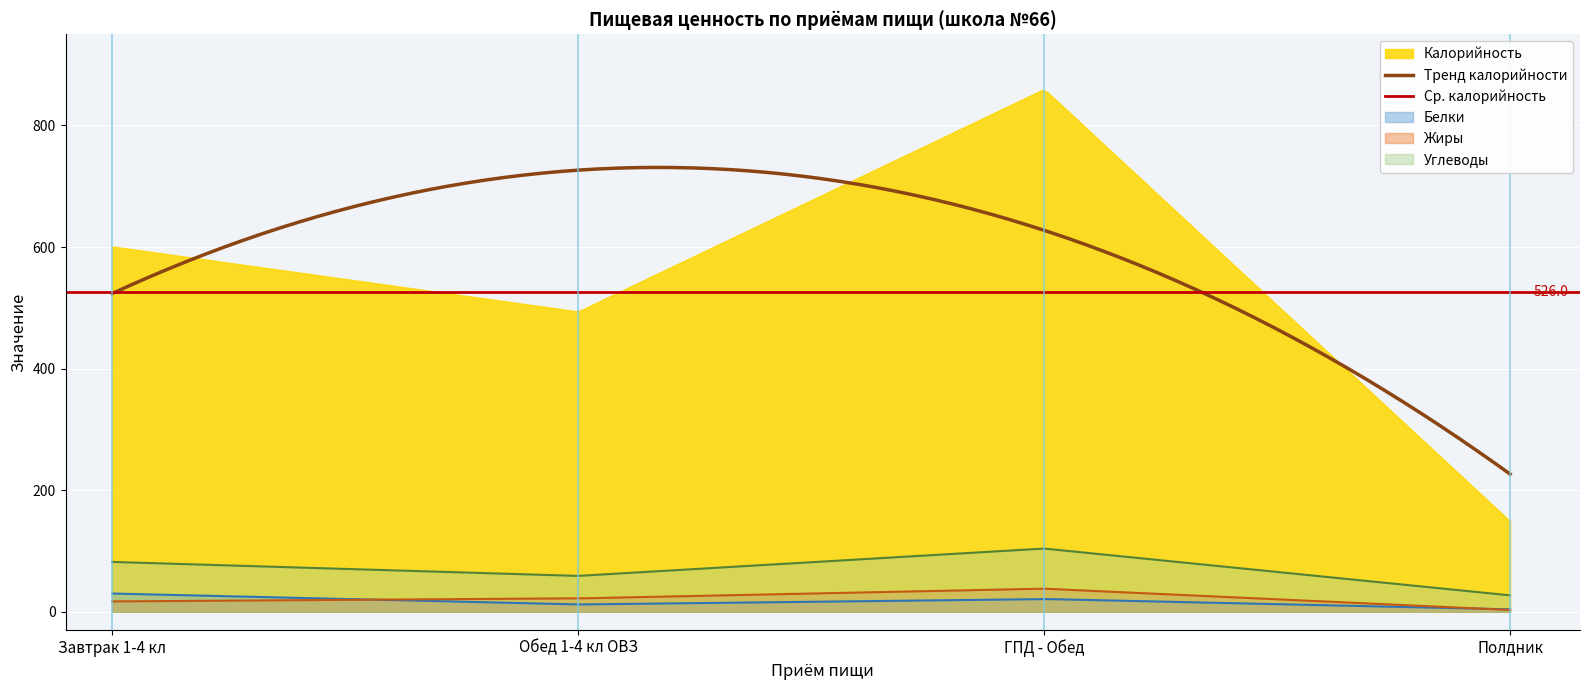

Which label corresponds to the smallest value in the chart?

Полдник